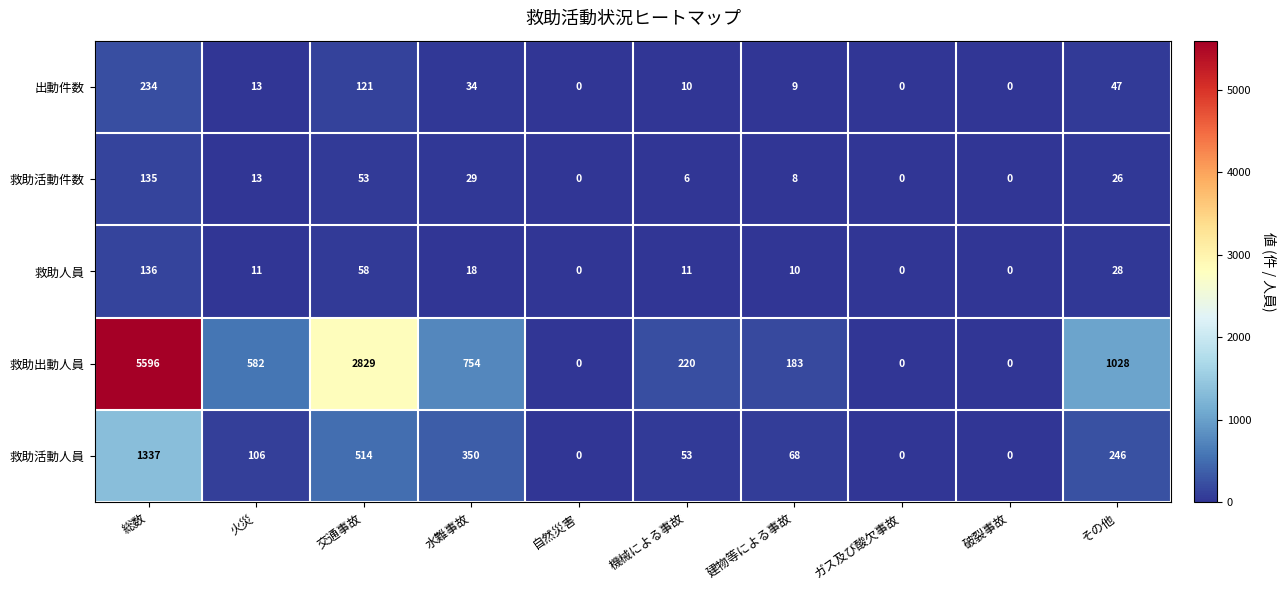

Count the number of data series in this chart.

5